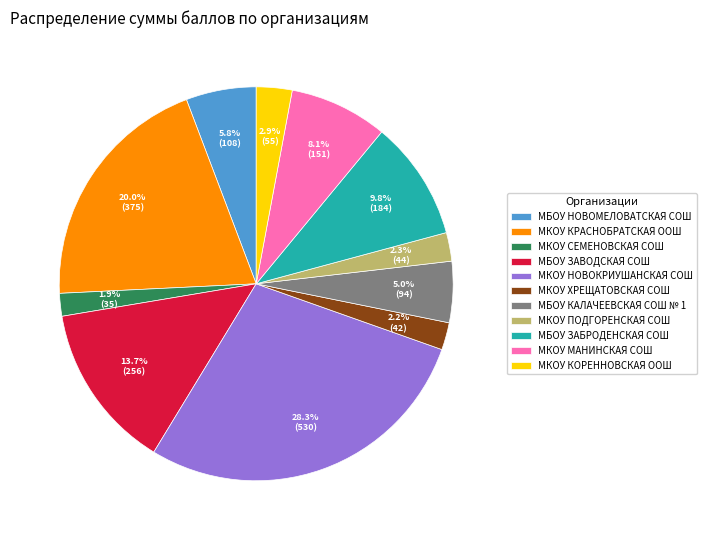

Is МКОУ КОРЕННОВСКАЯ ООШ the majority of the pie?

No